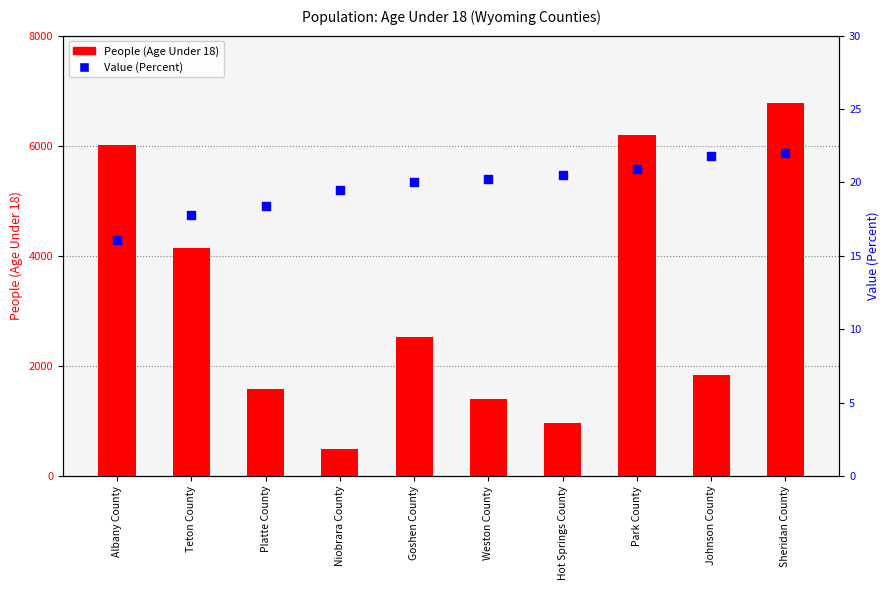

At which category is the sum across all series the highest?

Sheridan County